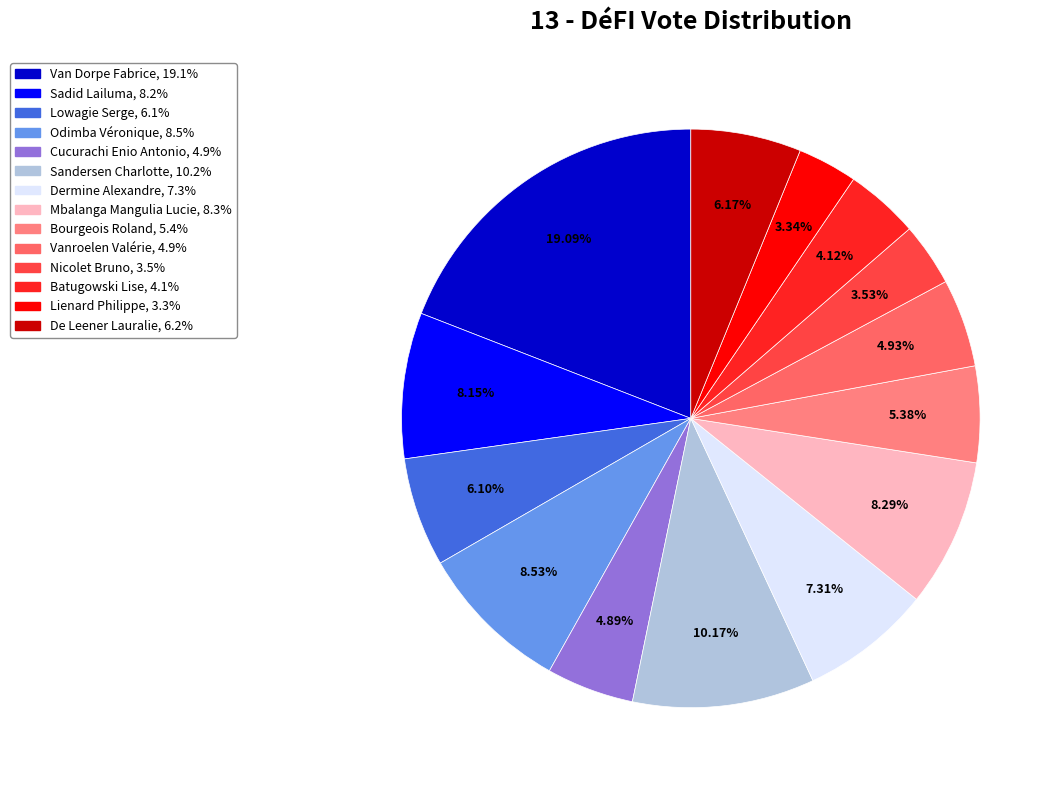

Does Sandersen Charlotte account for over 50% of the chart?

No